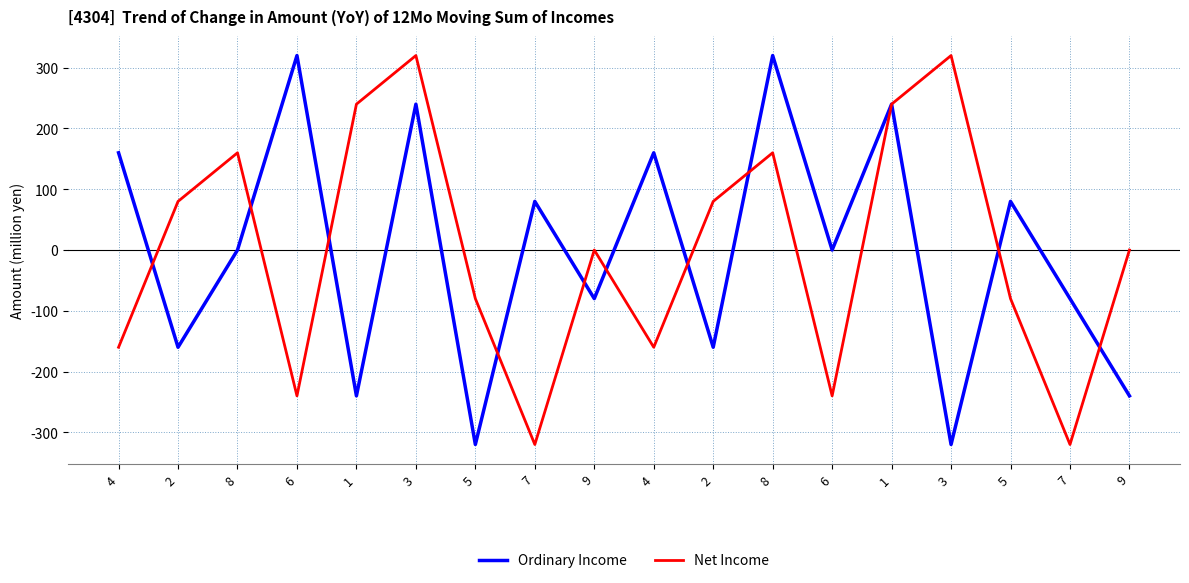

How many lines are shown in the chart?

2